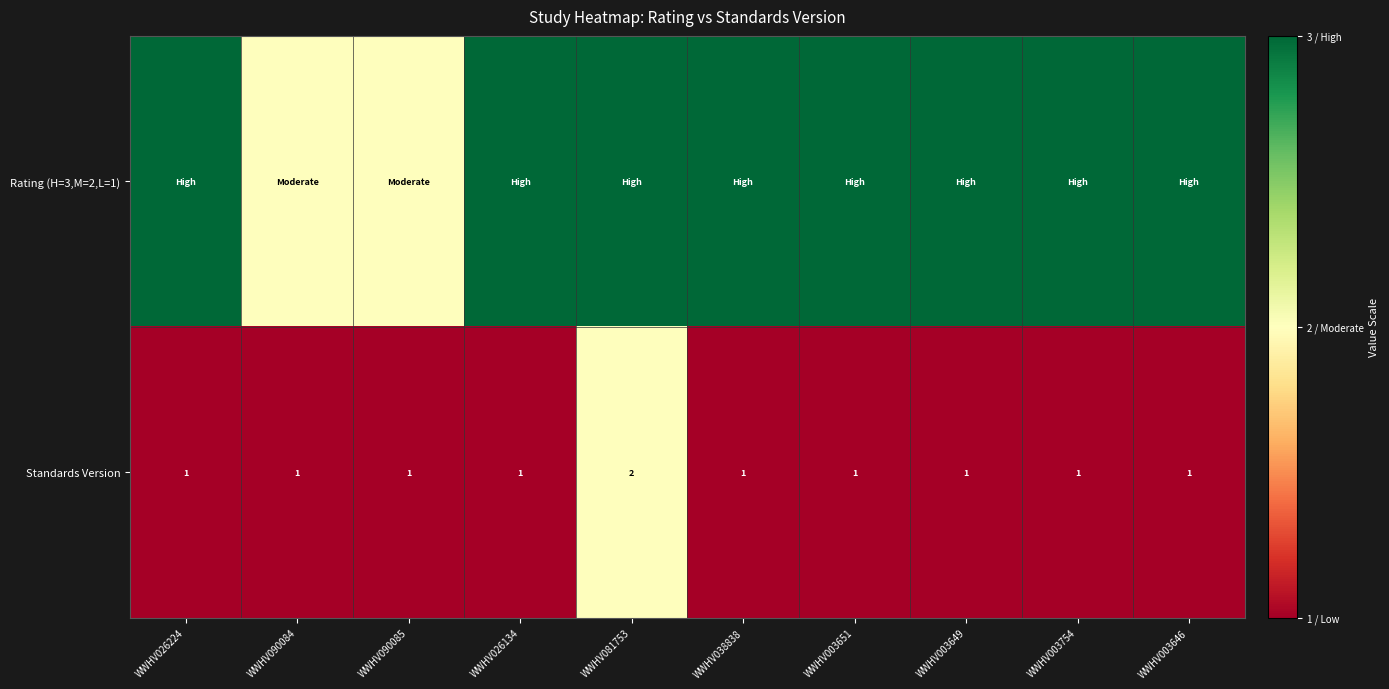

How many data points in Standards Version are above 1?

1